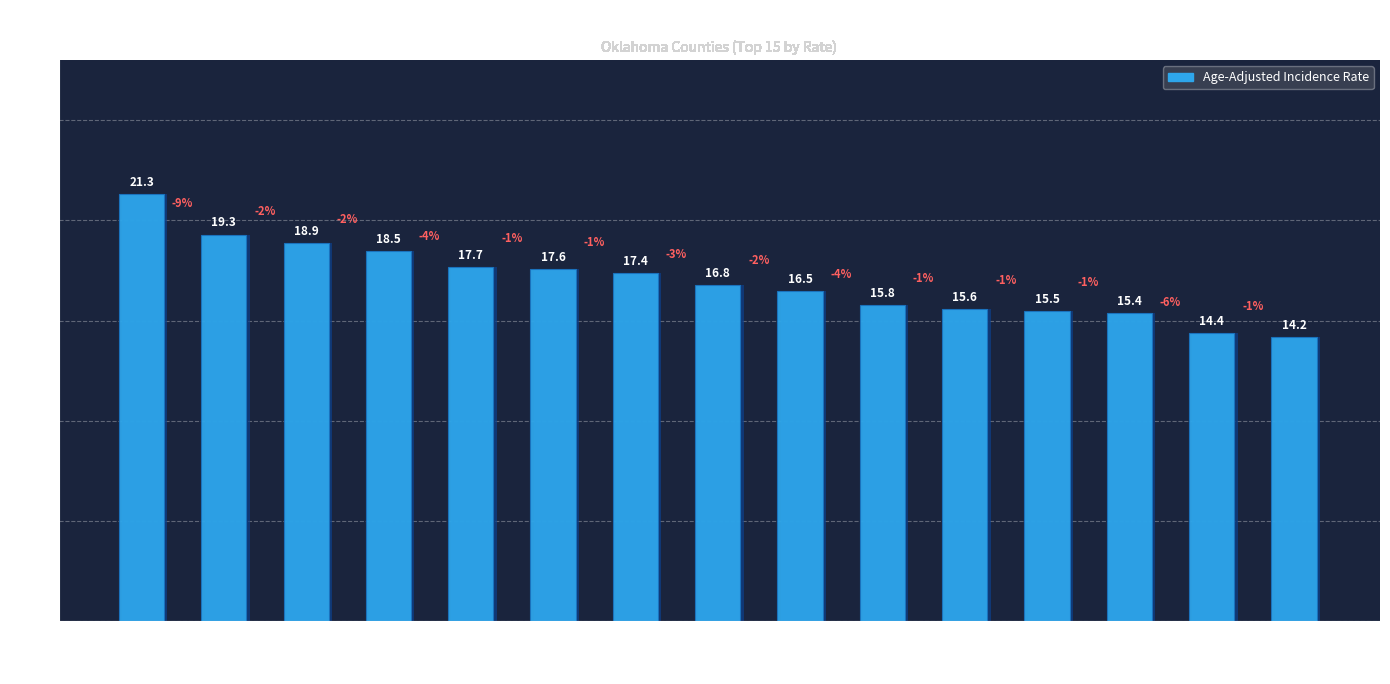

The value at Muskogee is 11.3. True or false?

False